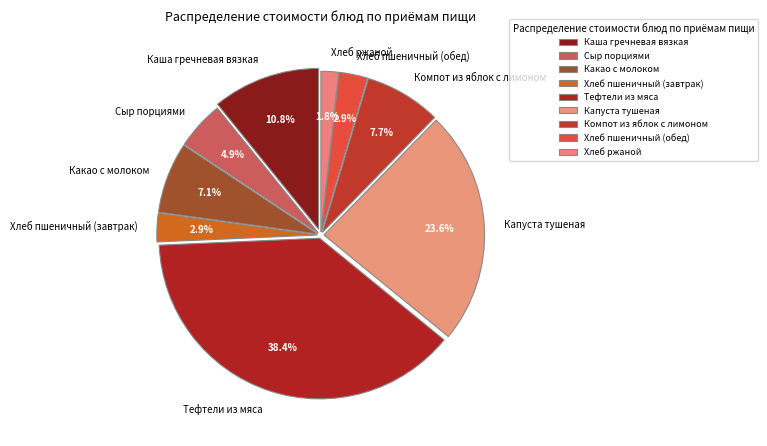

Is there a majority slice in this chart?

No